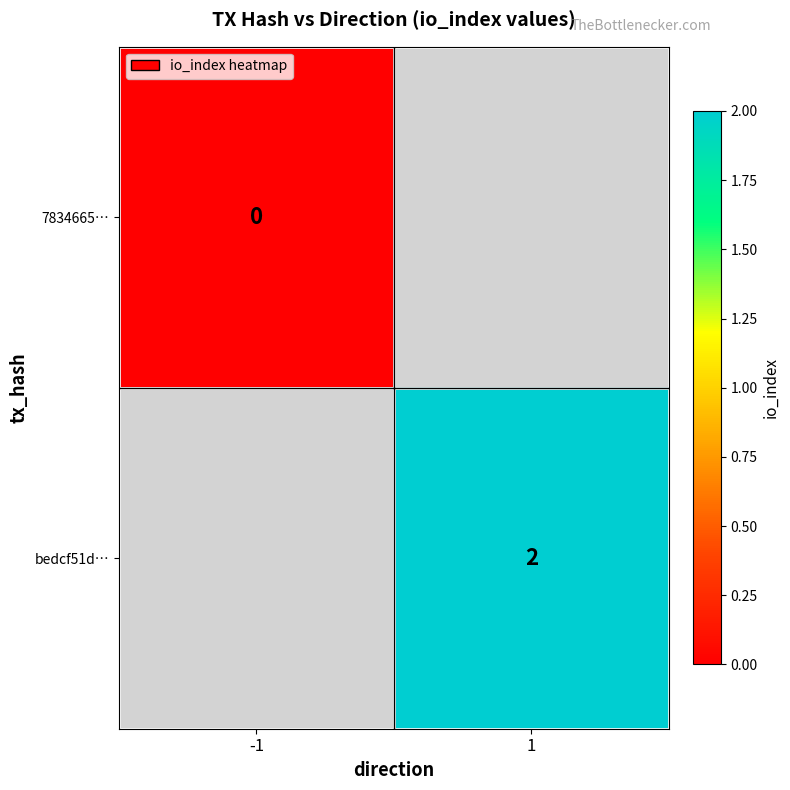

The bedcf51d… series shows 3 at 1. True or false?

False